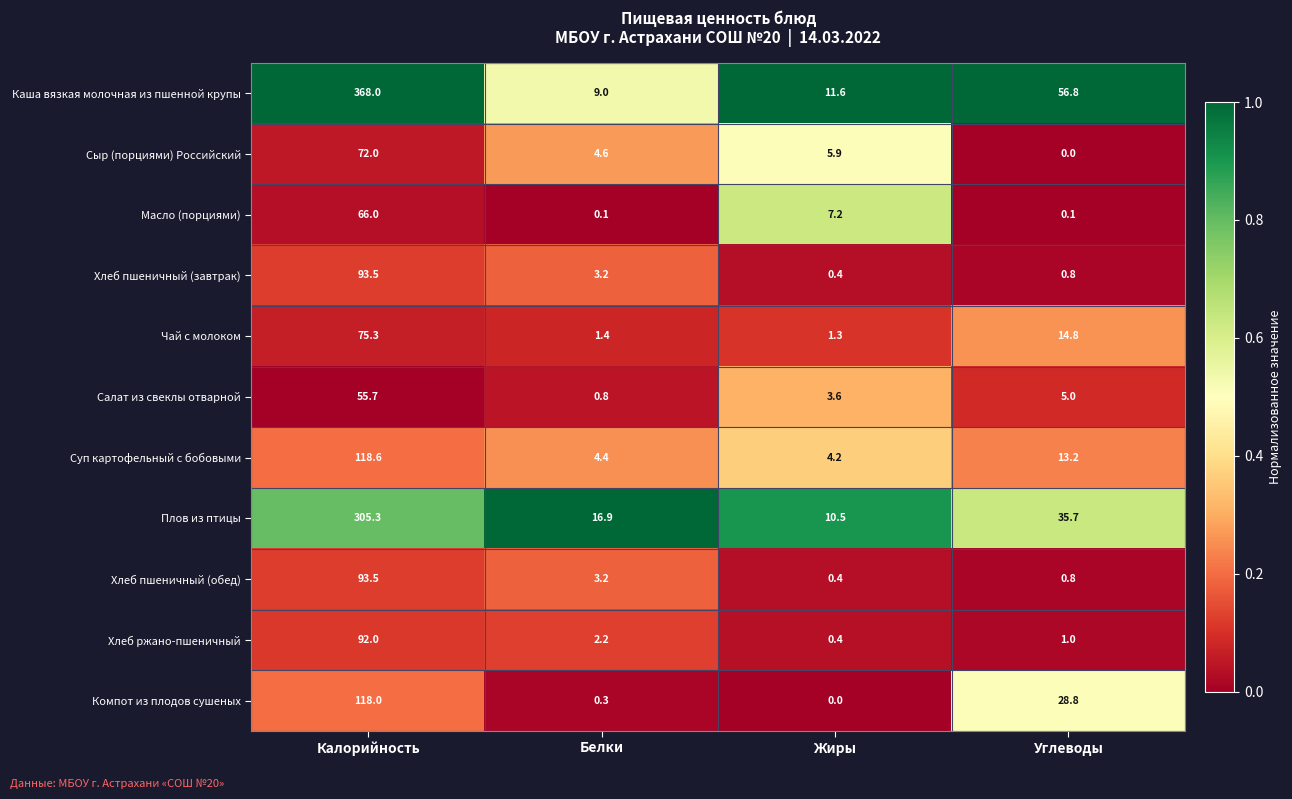

At which label is Каша вязкая молочная из пшенной крупы closest to 188?

Углеводы